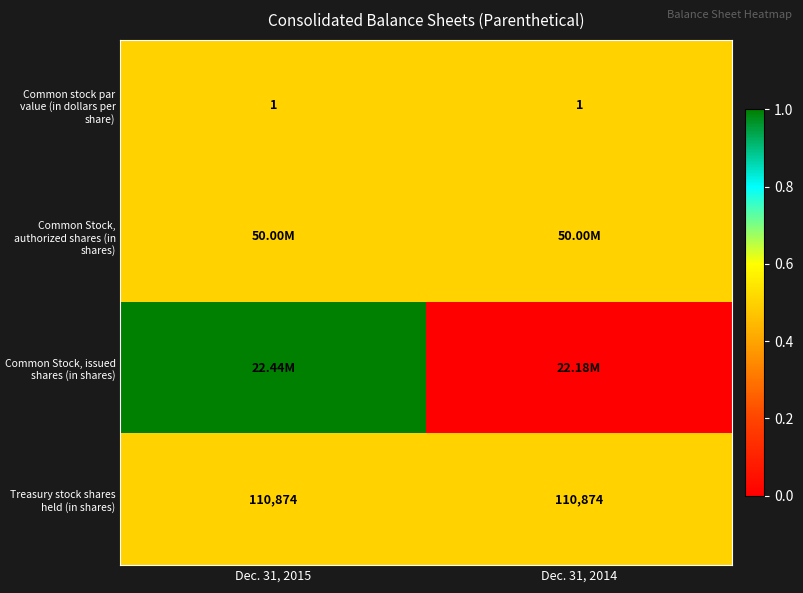

What is the sum of all Common stock par value (in dollars per share) values?

2.0